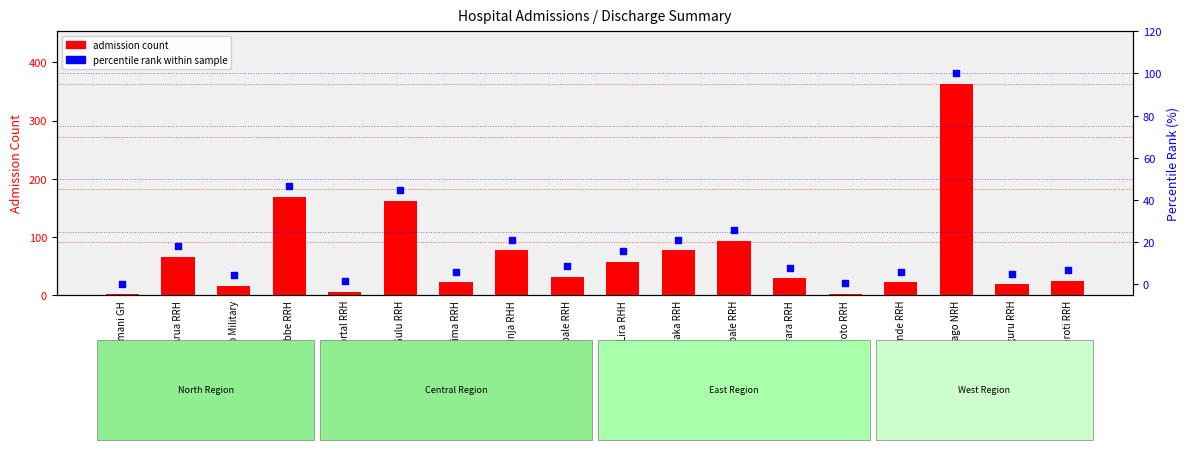

At how many categories does at least one series exceed 255?

1